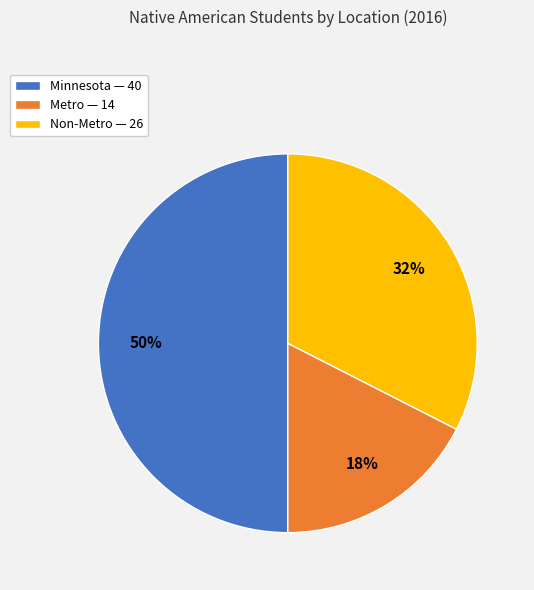

Does Non-Metro — 26 represent more than half of the total?

No